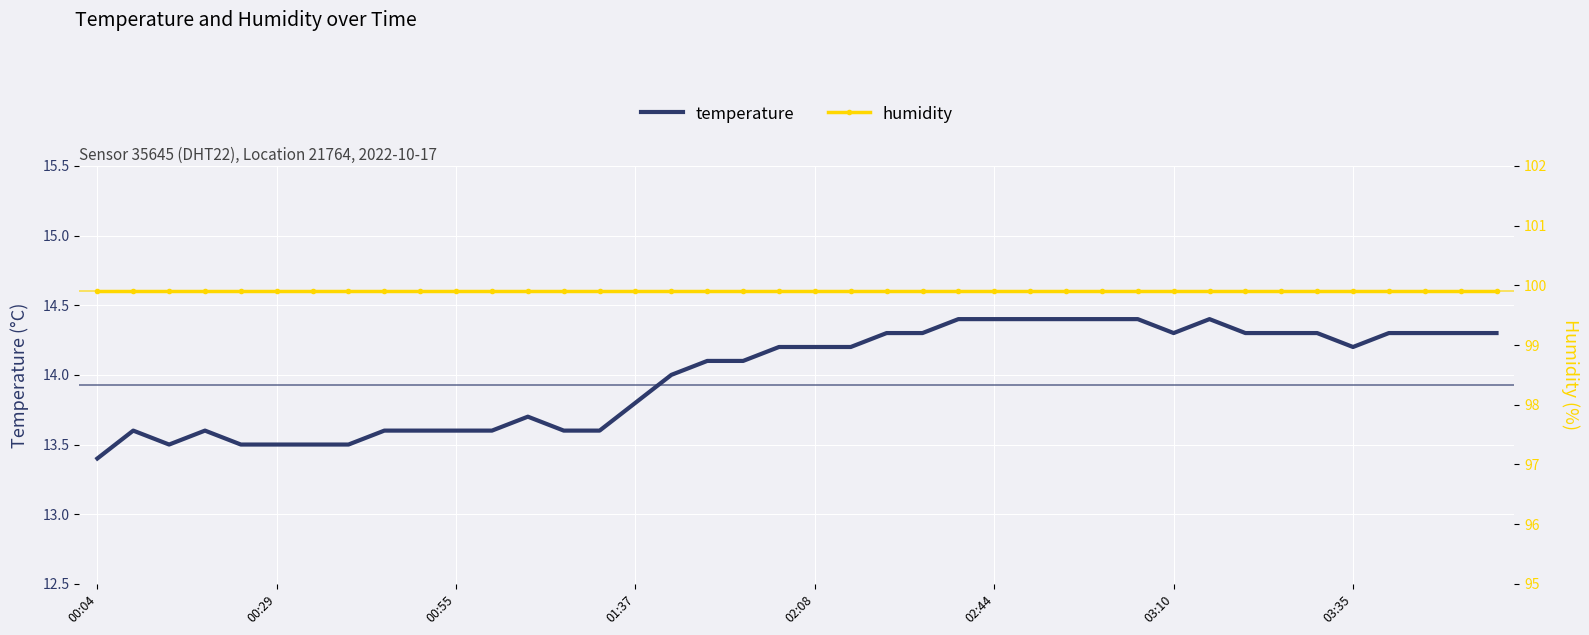

At which label is temperature closest to 13?

00:04